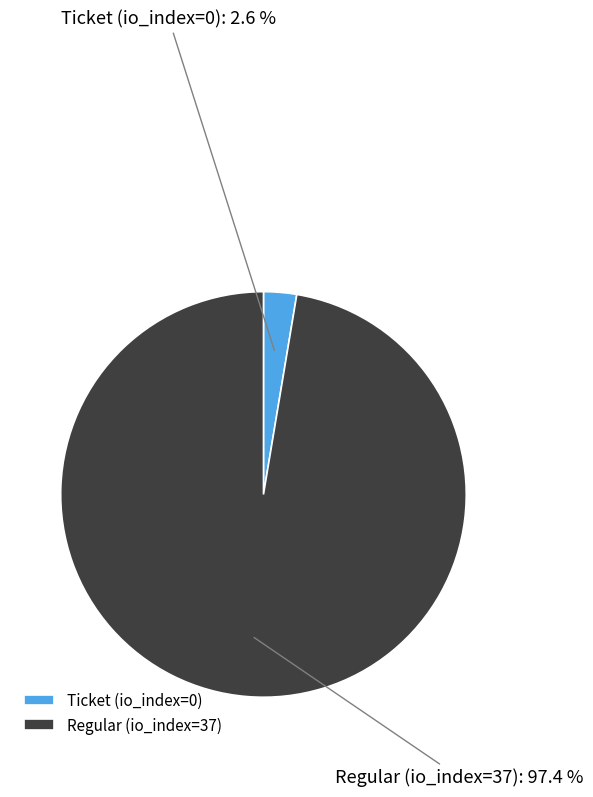

To the nearest percent, what portion does Regular (io_index=37) represent?

97%